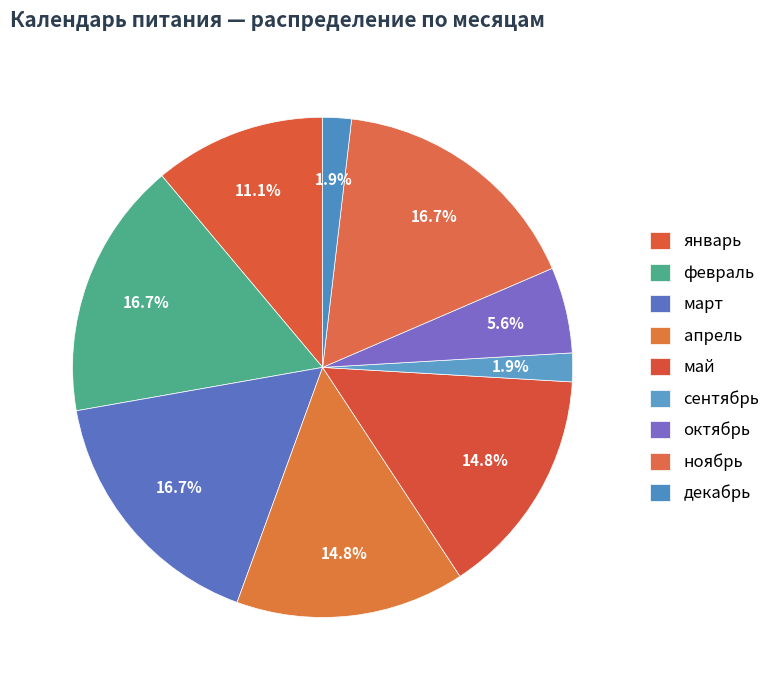

True or false: март accounts for 5% of the total.

False